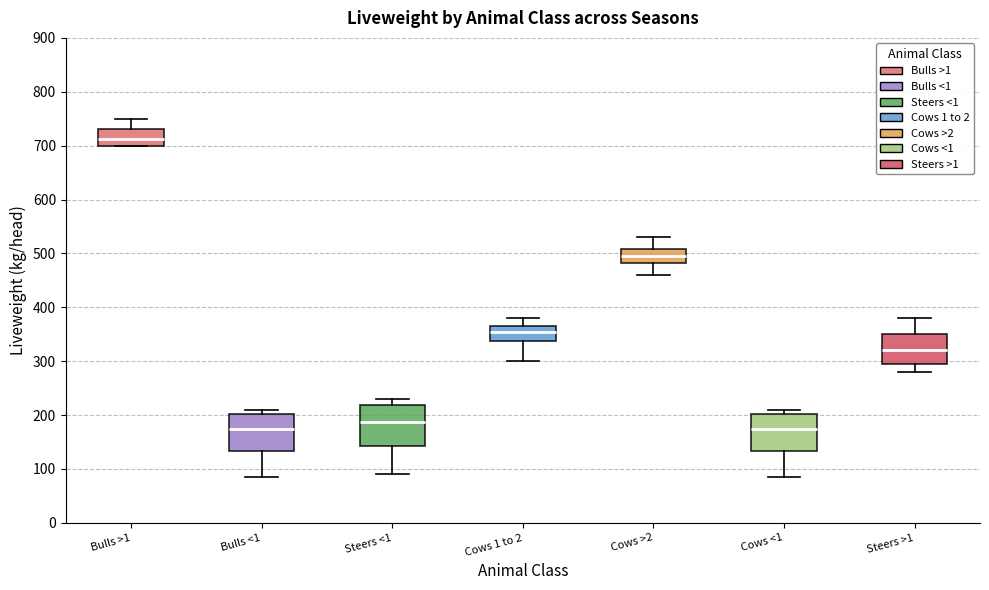

Where does the lower whisker of the box for Cows <1 end on the y-axis? The values are not printed on the chart, so give them approximately, as read against the axis.

90